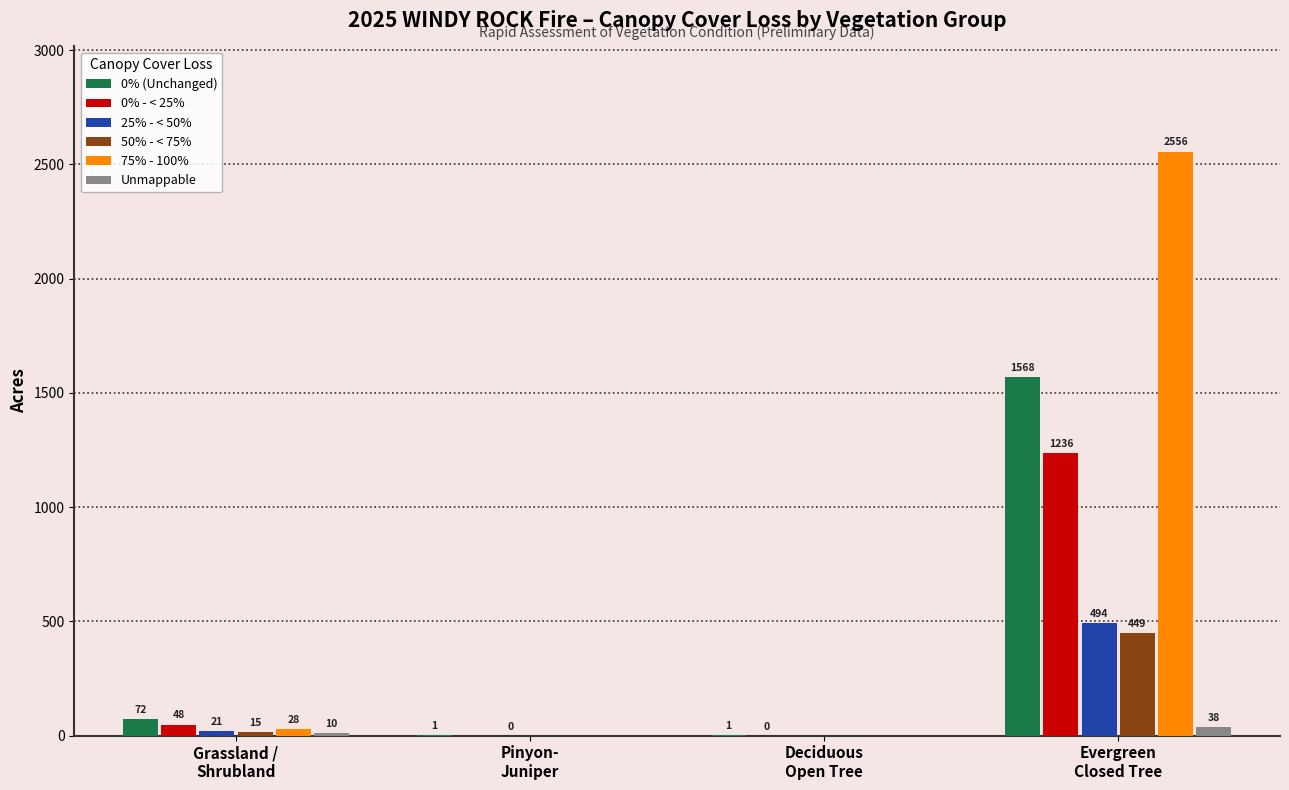

What is the greatest value displayed?

2556.0